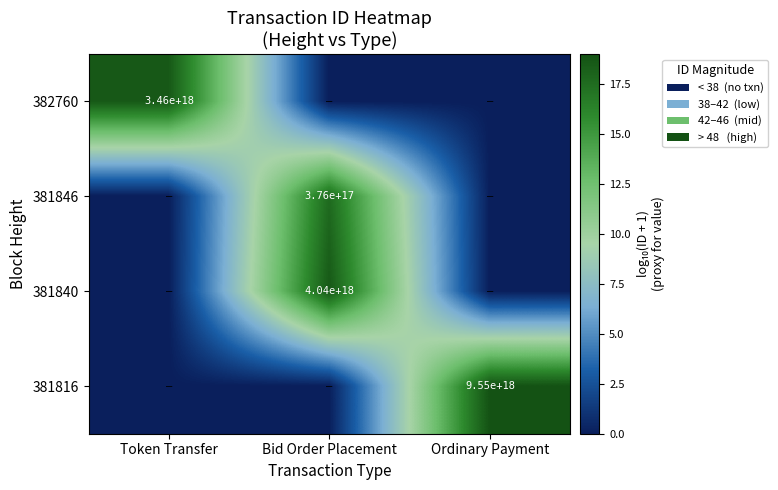

What is the greatest value displayed?

19.0